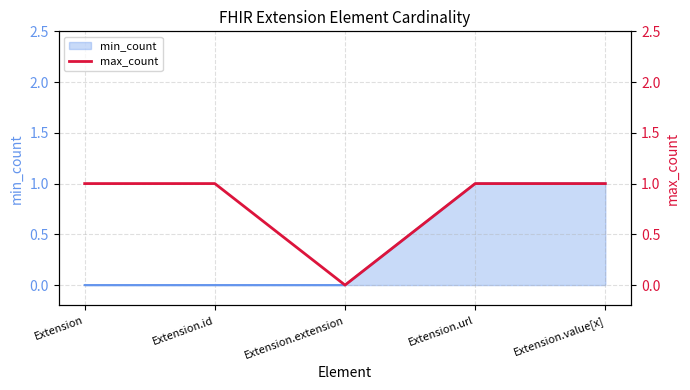

What is the difference between the values at Extension.extension and Extension.id?

1